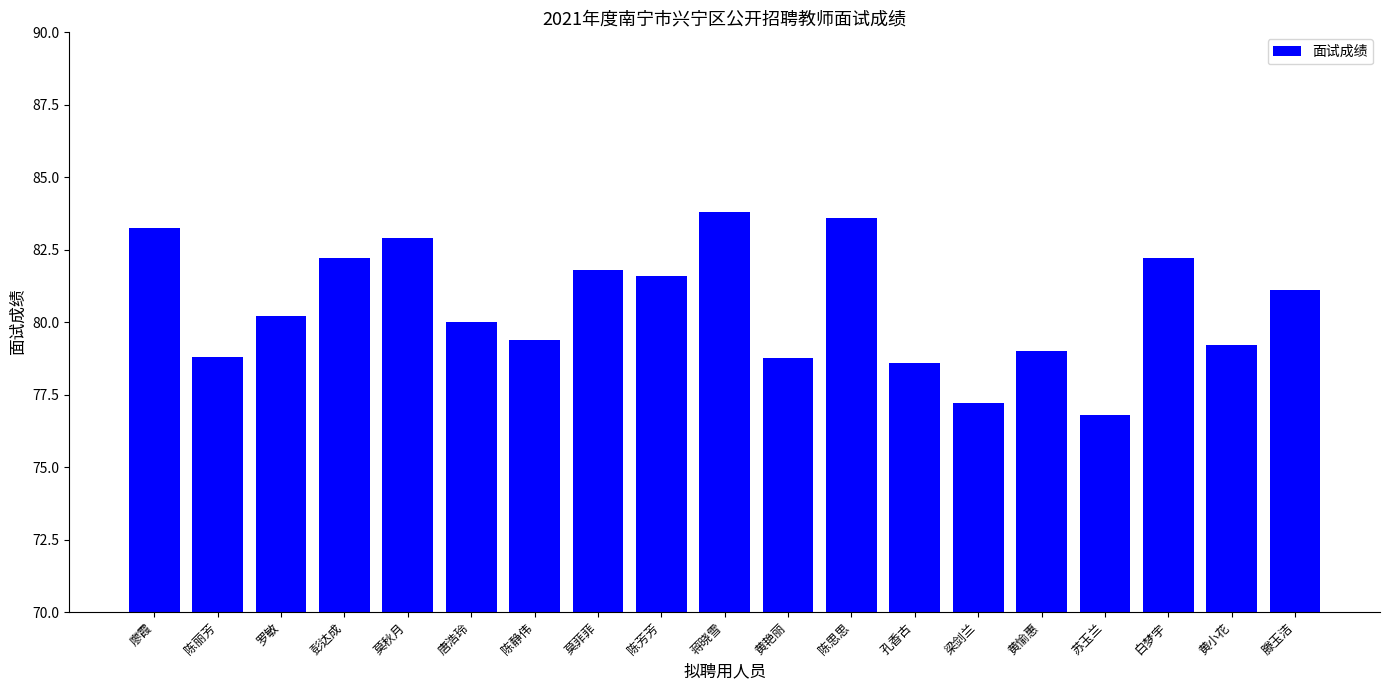

What is the label of the 6th bar from the right?

梁剑兰